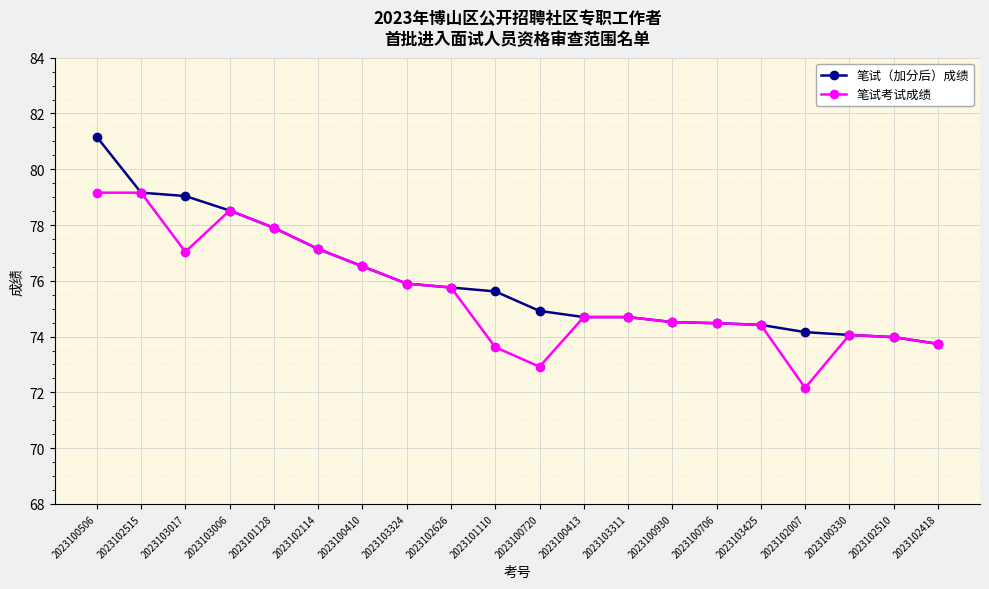

At which category is the sum across all series the highest?

2023100506